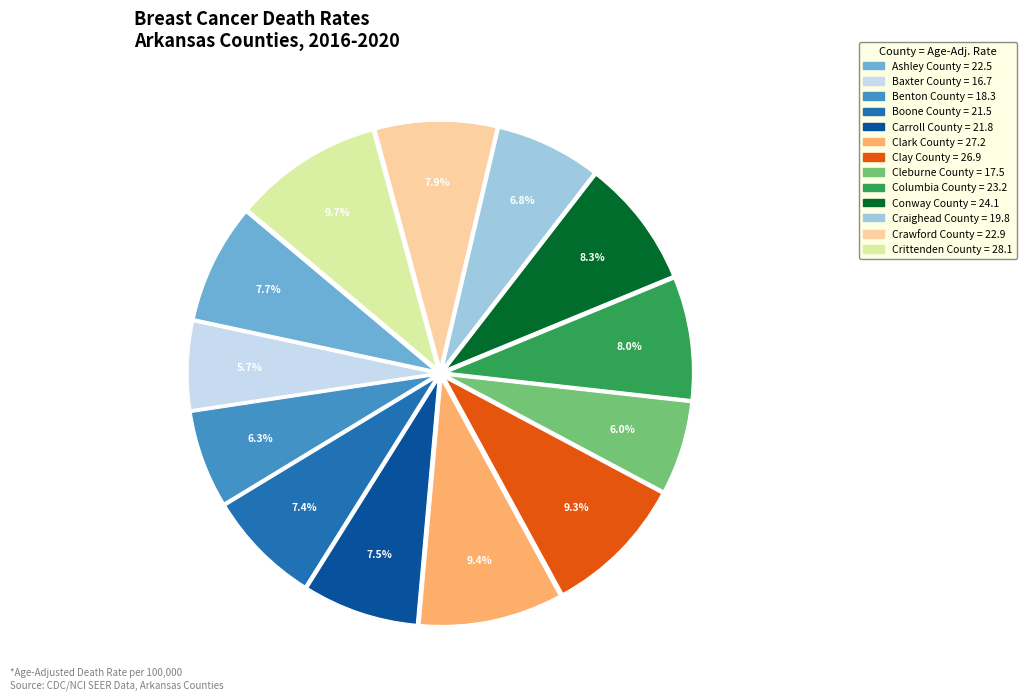

Approximately how many times larger is the value at Clay County compared to Ashley County?

1.2